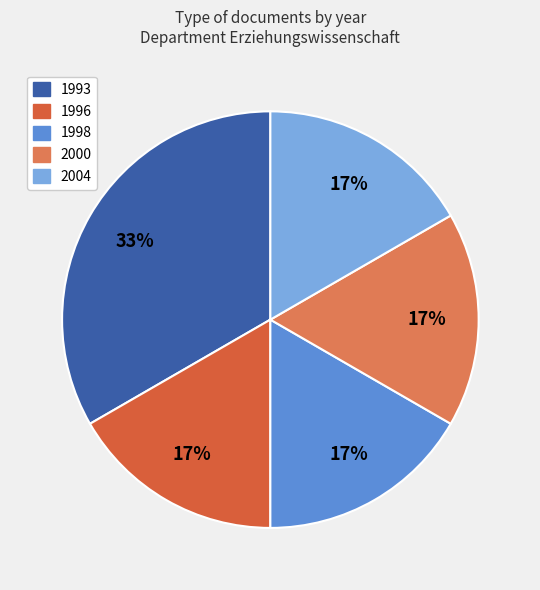

Is there a majority slice in this chart?

No